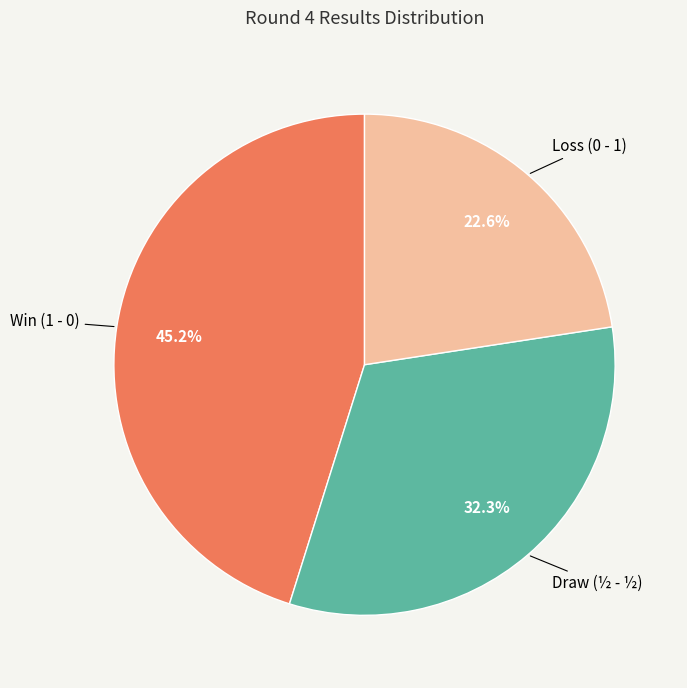

Is there a majority slice in this chart?

No